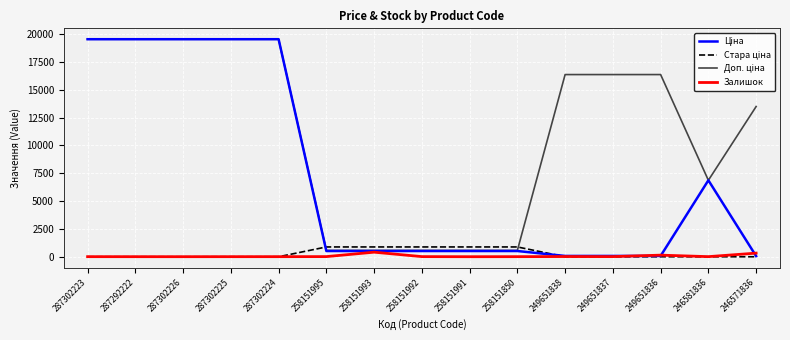

True or false: Залишок has a value of 7.0 at 287302225.

True